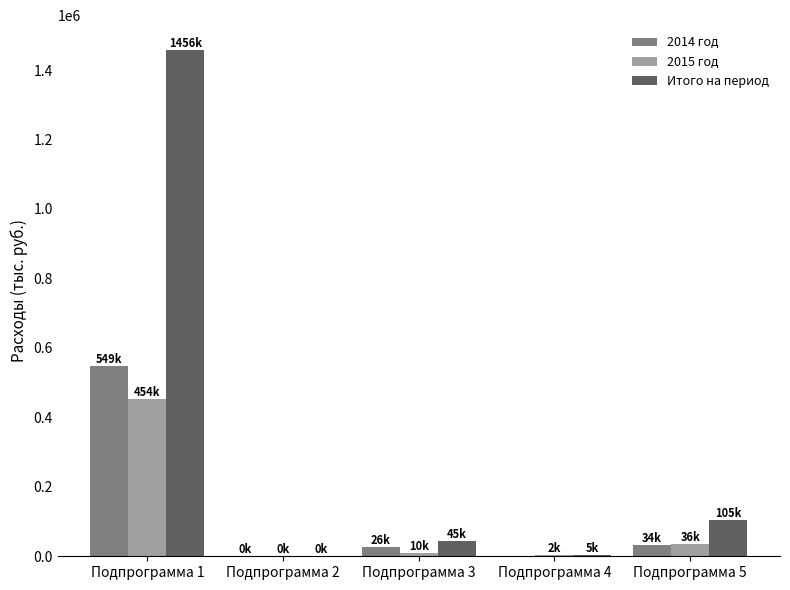

What is the greatest value displayed?

1456284.7